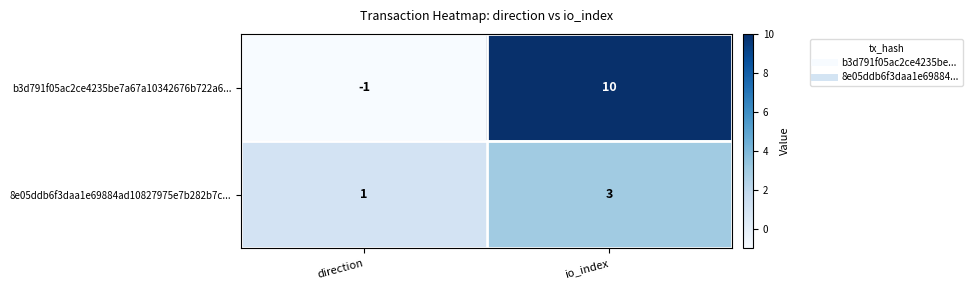

List the series in order of their peak value, highest first.

b3d791f05ac2ce4235be7a67a10342676b722a6..., 8e05ddb6f3daa1e69884ad10827975e7b282b7c...